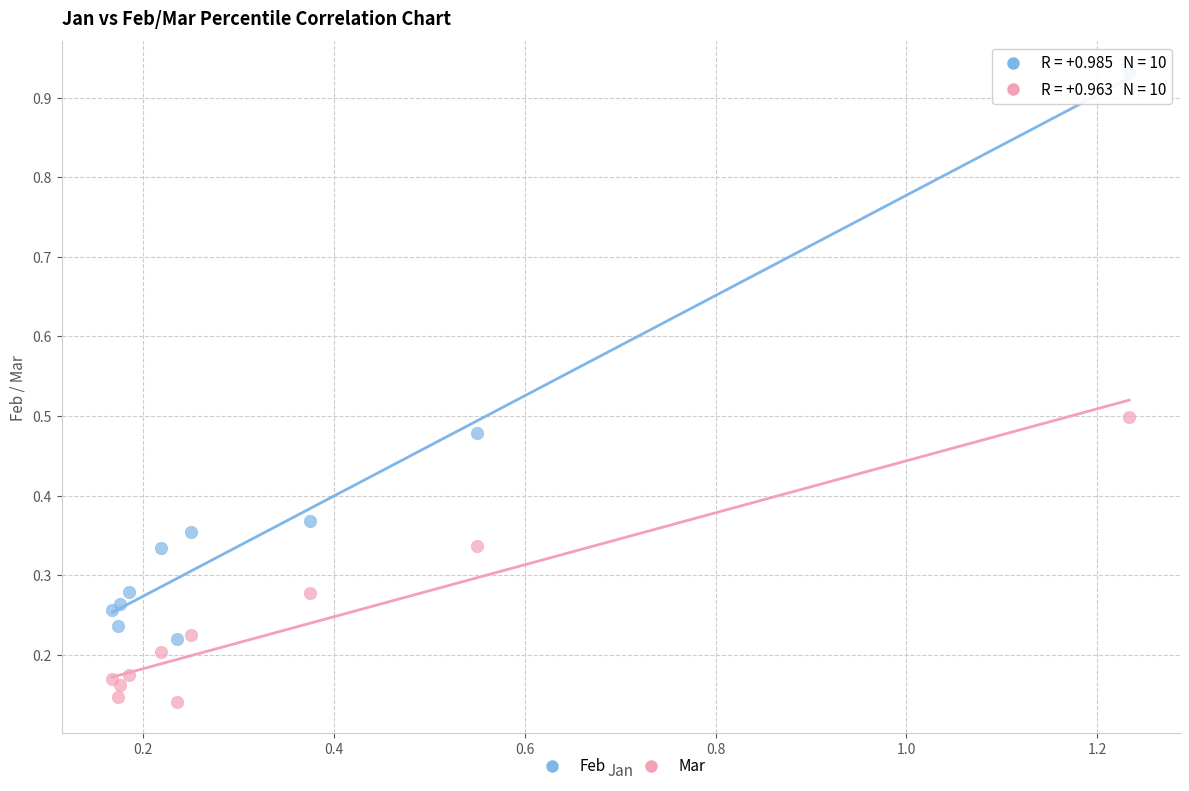

Which series contains the lowest Y value?

Mar